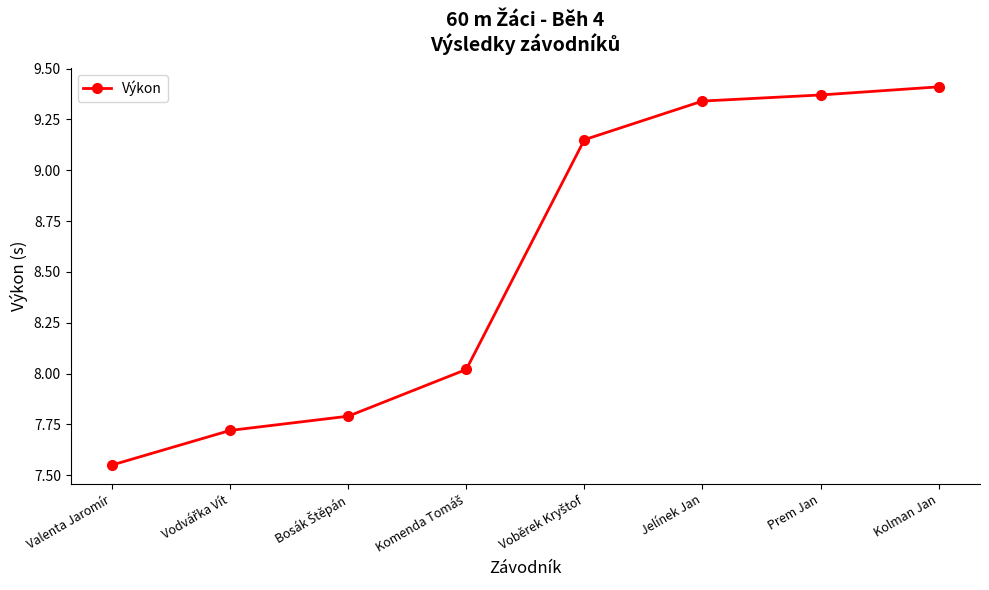

What is the average value?

8.5